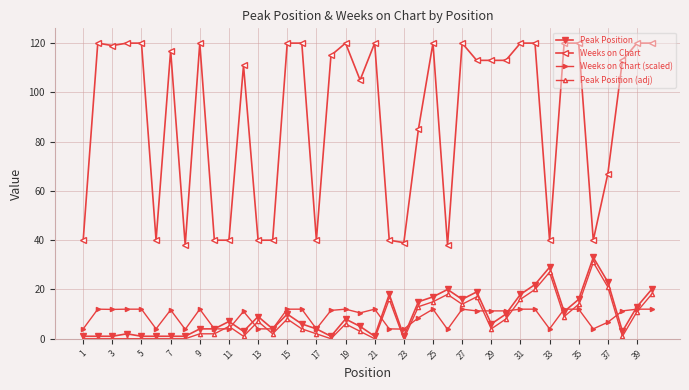

True or false: Peak Position (adj) has more than 0 points higher than both neighbors.

True